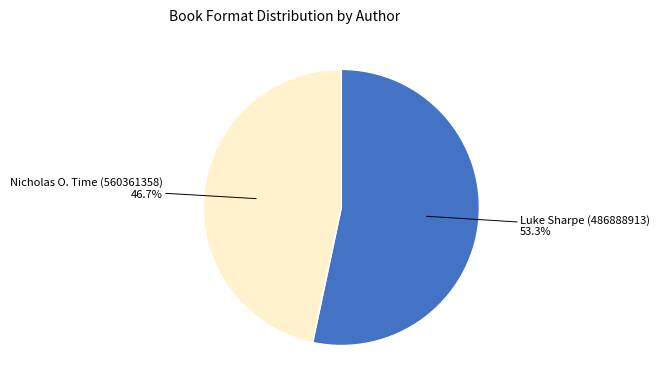

Is there any slice that represents more than half of the pie?

Yes